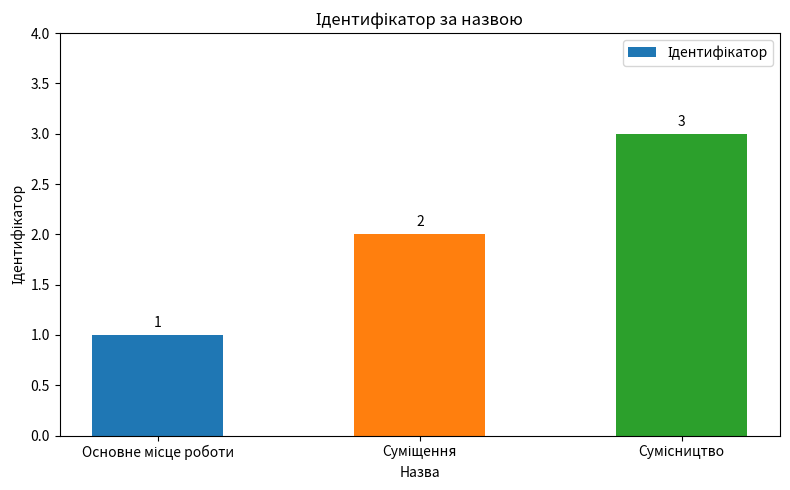

Reading left to right, extract all data points from this chart.

1	2	3